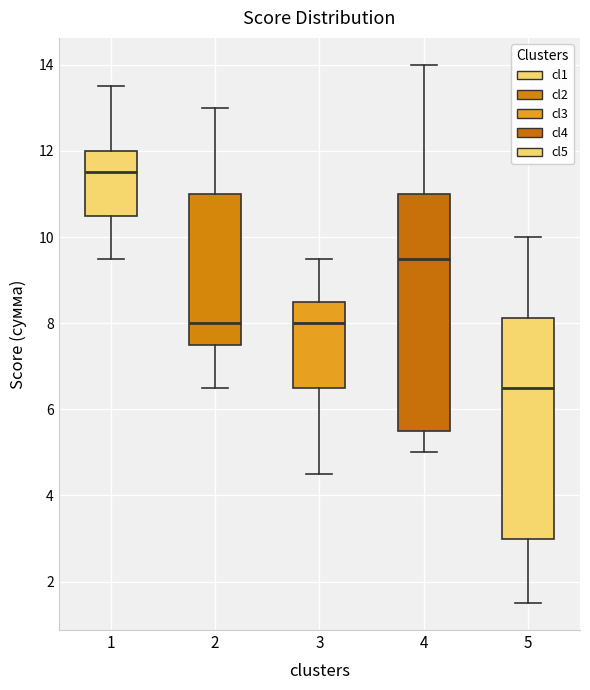

Reading left to right, read every box against the y-axis: the position of its median line, the range the box covers, and the ends of its whiskers. The values are not printed on the chart, so give them approximately, as read against the axis.

1: median 11.6, box 10.6 to 12.0, whiskers 9.6 to 13.6
2: median 8.0, box 7.6 to 11.0, whiskers 6.6 to 13.0
3: median 8.0, box 6.6 to 8.6, whiskers 4.6 to 9.6
4: median 9.6, box 5.6 to 11.0, whiskers 5.0 to 14.0
5: median 6.6, box 3.0 to 8.2, whiskers 1.6 to 10.0